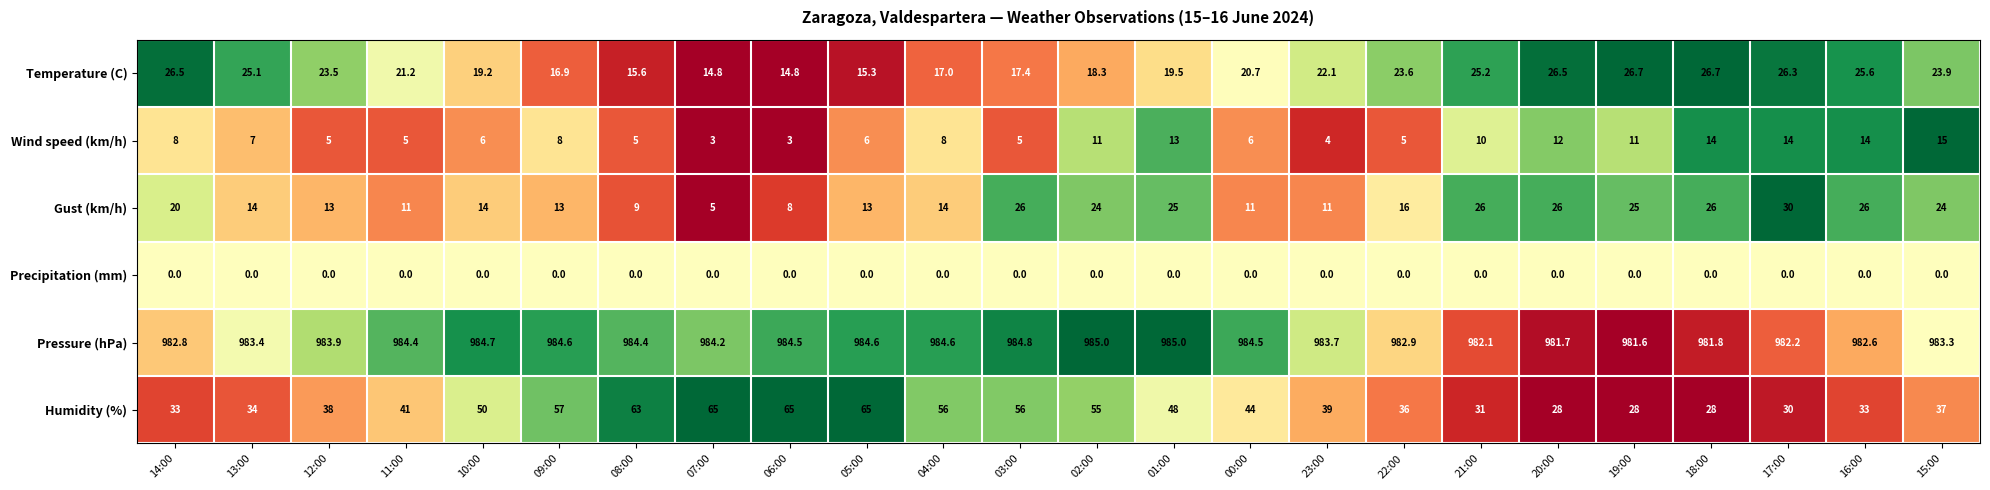

What is the sum of the Wind speed (km/h) values at 05:00 and 07:00?

9.0